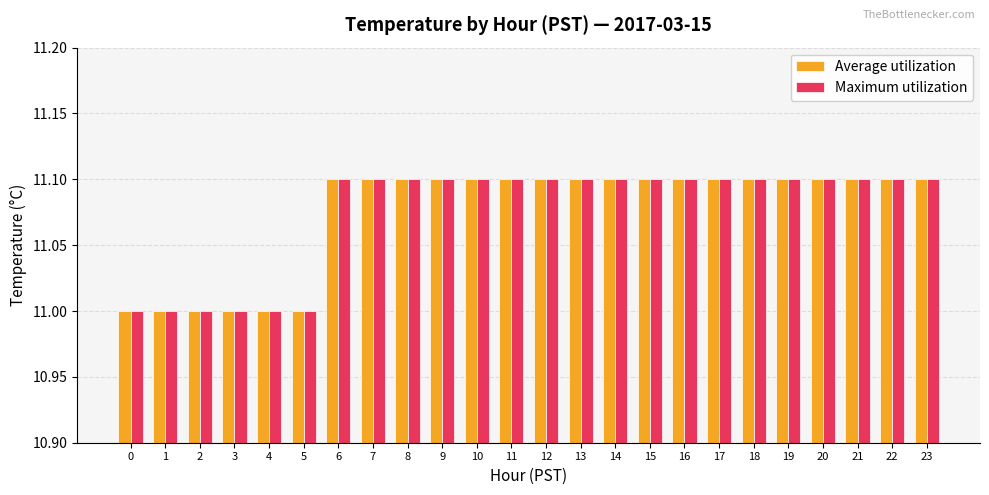

How many bars are there in total?

48